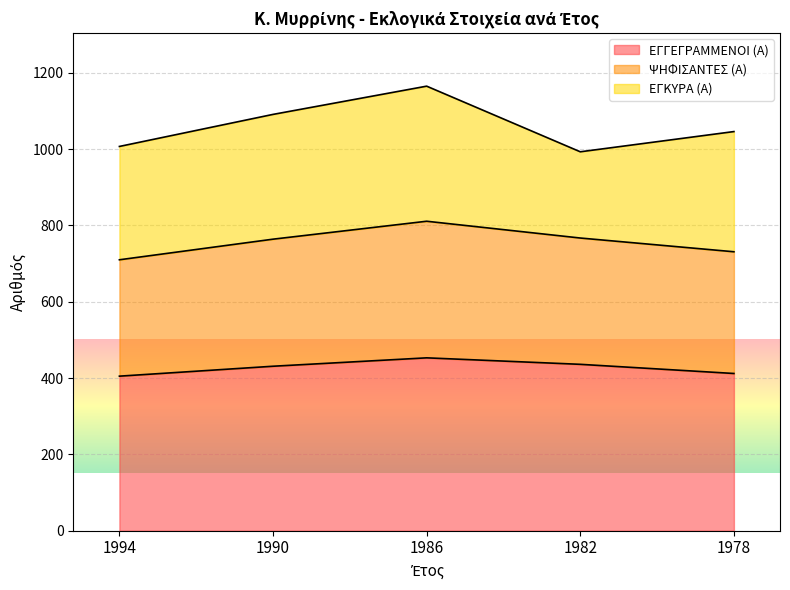

What is the maximum value for ΕΓΓΕΓΡΑΜΜΕΝΟΙ (Α)?

453